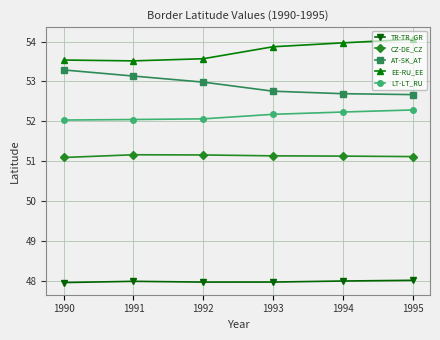

What is the value of the LT-LT_RU point at the 2nd from the left?

52.0